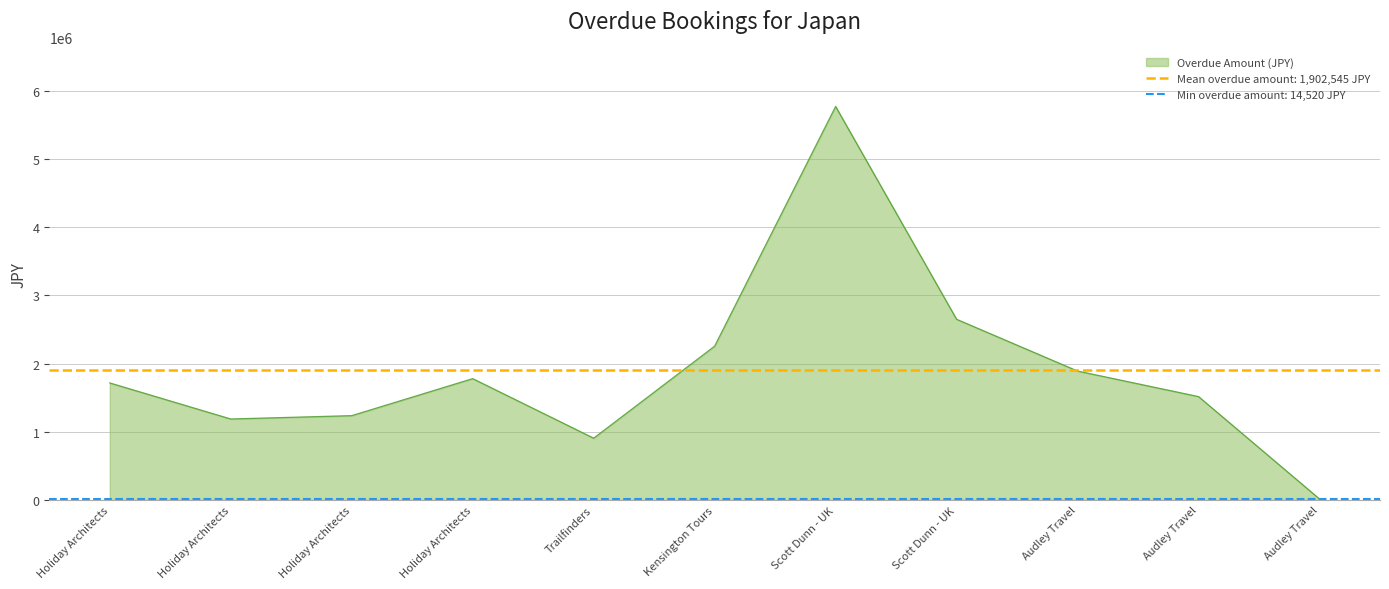

Reading left to right, transcribe all the data shown in this chart.

1716900.0	1187950.0	1237000.0	1780000.0	906300.0	2256240.0	5772620.0	2650590.0	1891180.0	1516490.0	14520.0